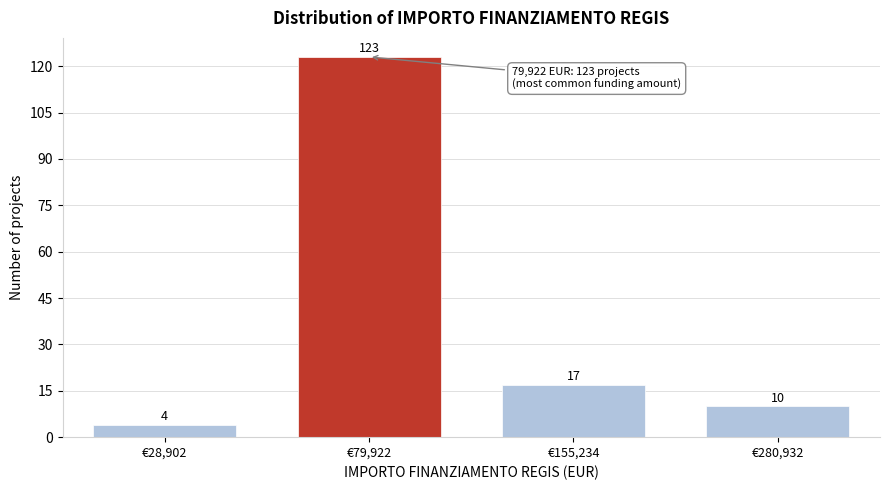

Reading left to right, extract all data points from this chart.

4	123	17	10